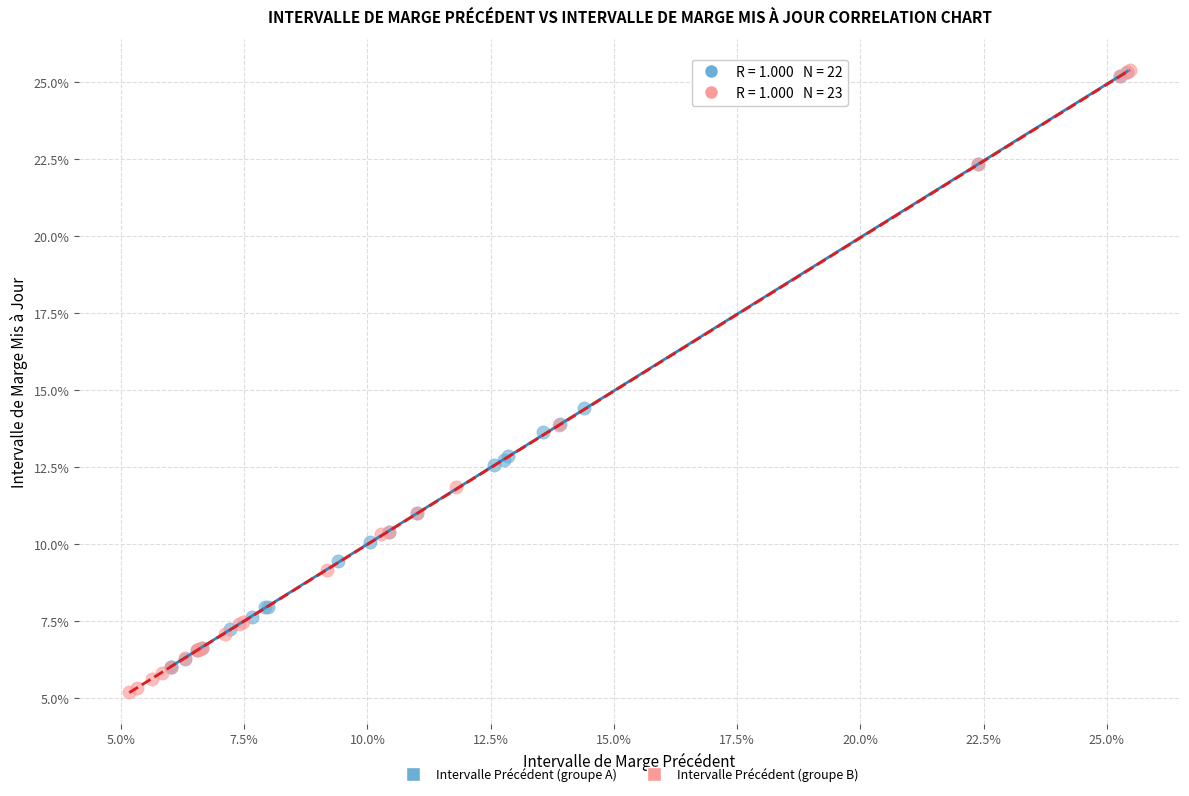

What are all the series names shown in the legend?

Intervalle Précédent (groupe A), Intervalle Précédent (groupe B)